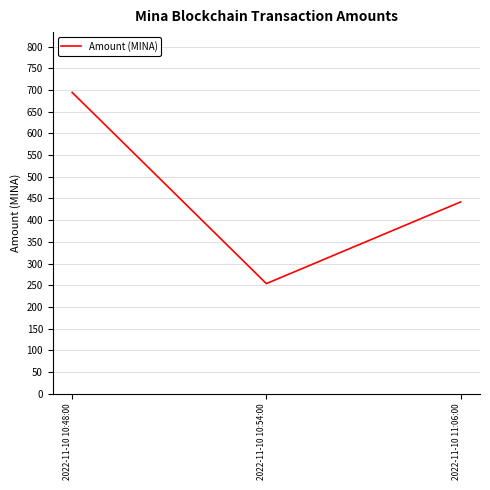

Rank the categories by value from highest to lowest.

2022-11-10 10:48:00, 2022-11-10 11:06:00, 2022-11-10 10:54:00